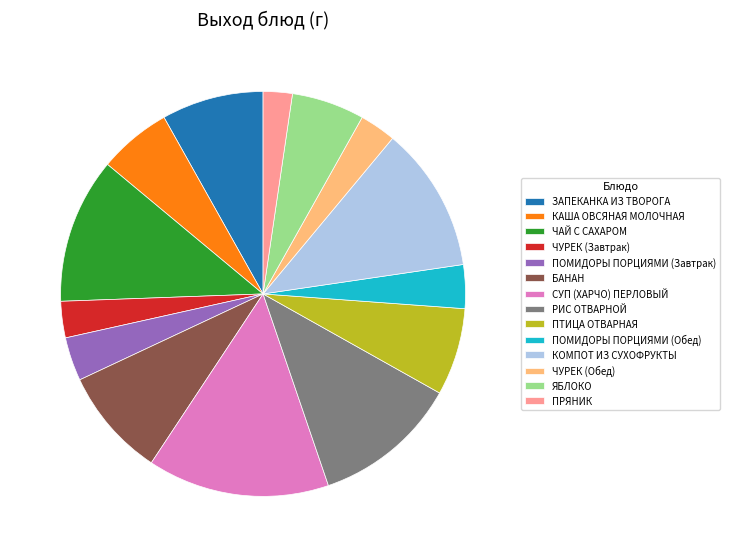

Is there any slice that represents more than half of the pie?

No